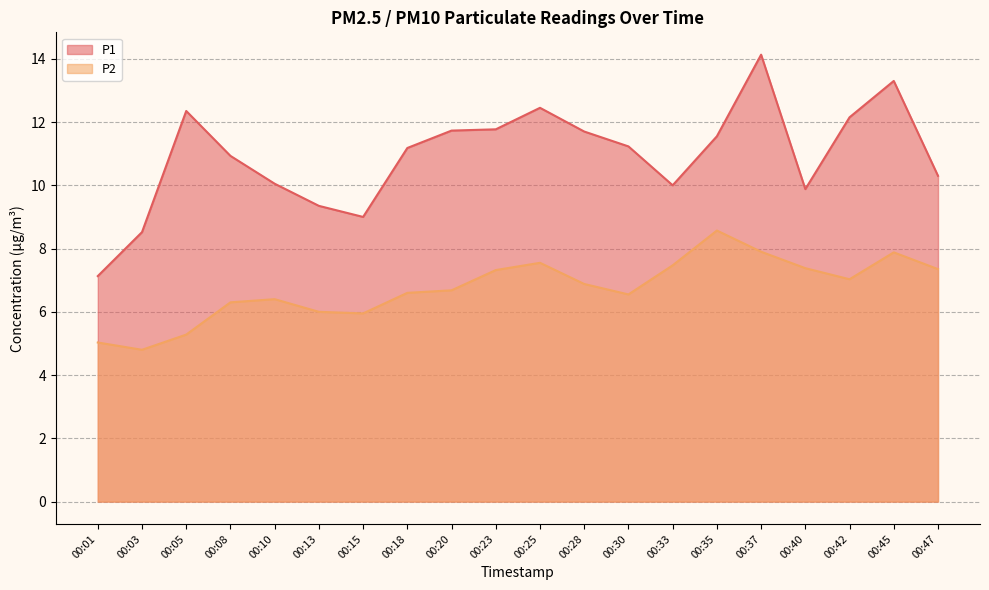

Rank the categories by P2 value from lowest to highest.

00:03, 00:01, 00:05, 00:15, 00:13, 00:08, 00:10, 00:30, 00:18, 00:20, 00:28, 00:42, 00:23, 00:47, 00:40, 00:33, 00:25, 00:45, 00:37, 00:35